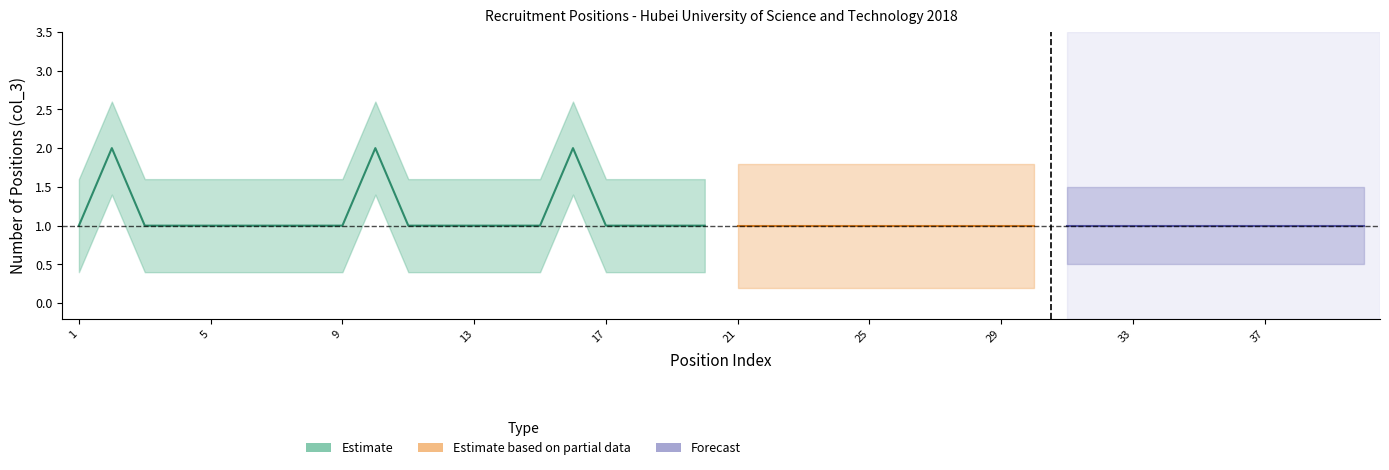

At how many categories does at least one series exceed 1?

3